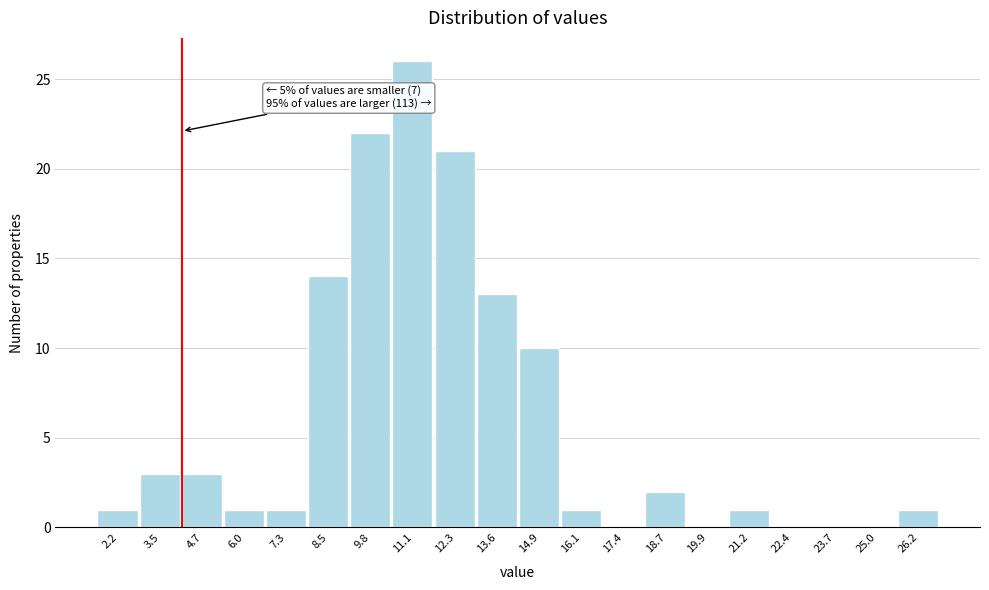

Reading right to left, what are all the values shown in this chart?

26.2=1	25.0=0	23.7=0	22.4=0	21.2=1	19.9=0	18.7=2	17.4=0	16.1=1	14.9=10	13.6=13	12.3=21	11.1=26	9.8=22	8.5=14	7.3=1	6.0=1	4.7=3	3.5=3	2.2=1